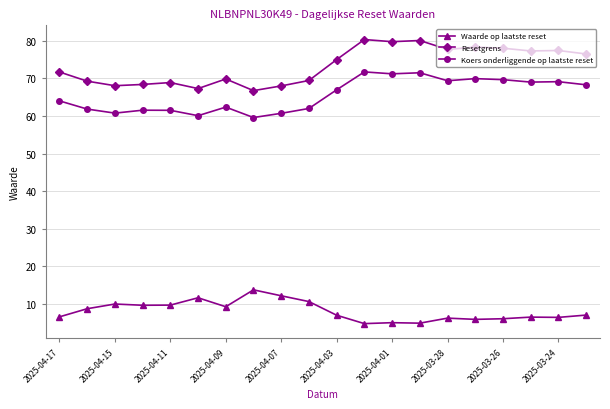

What is the sum of all Waarde op laatste reset values?

162.3